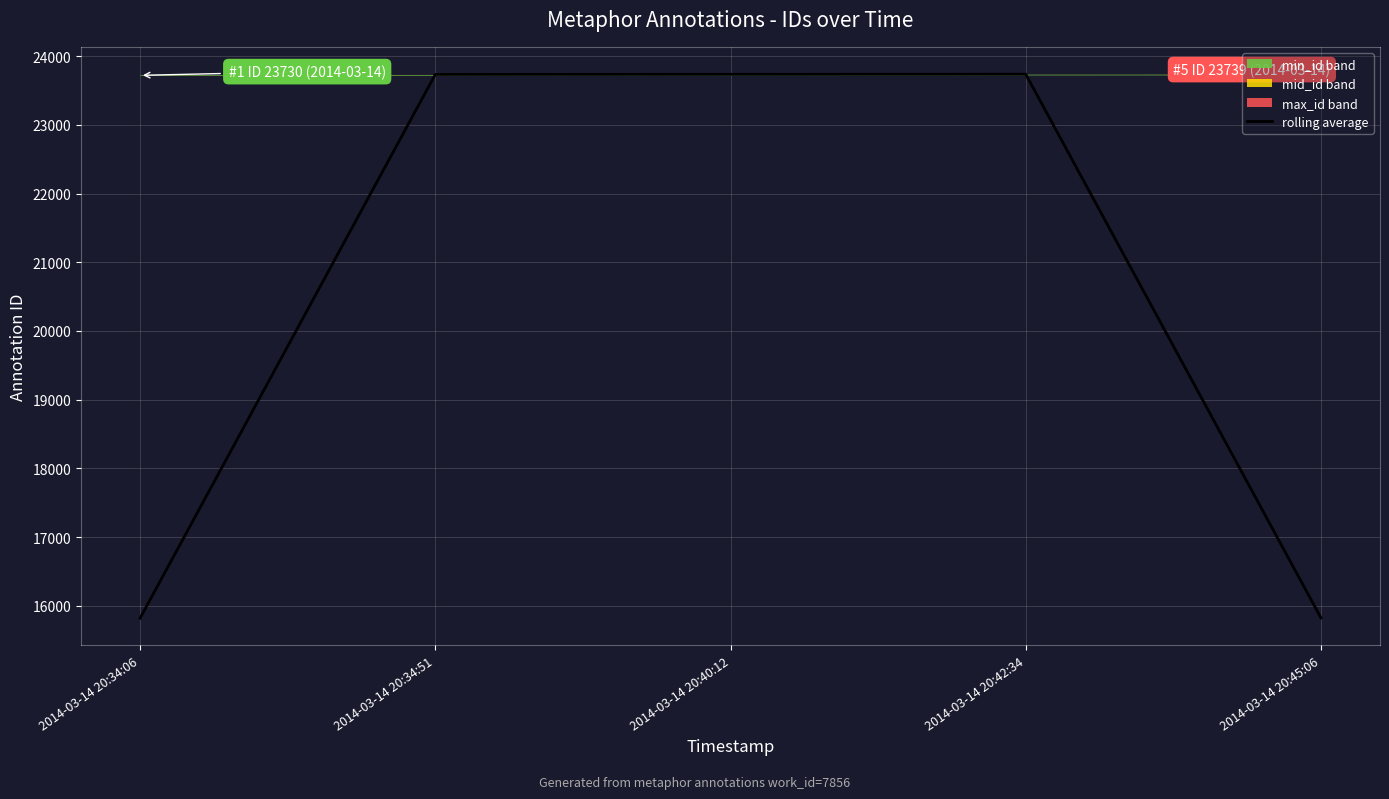

What value does the data have at 2014-03-14 20:34:51, to the nearest 100?

23700